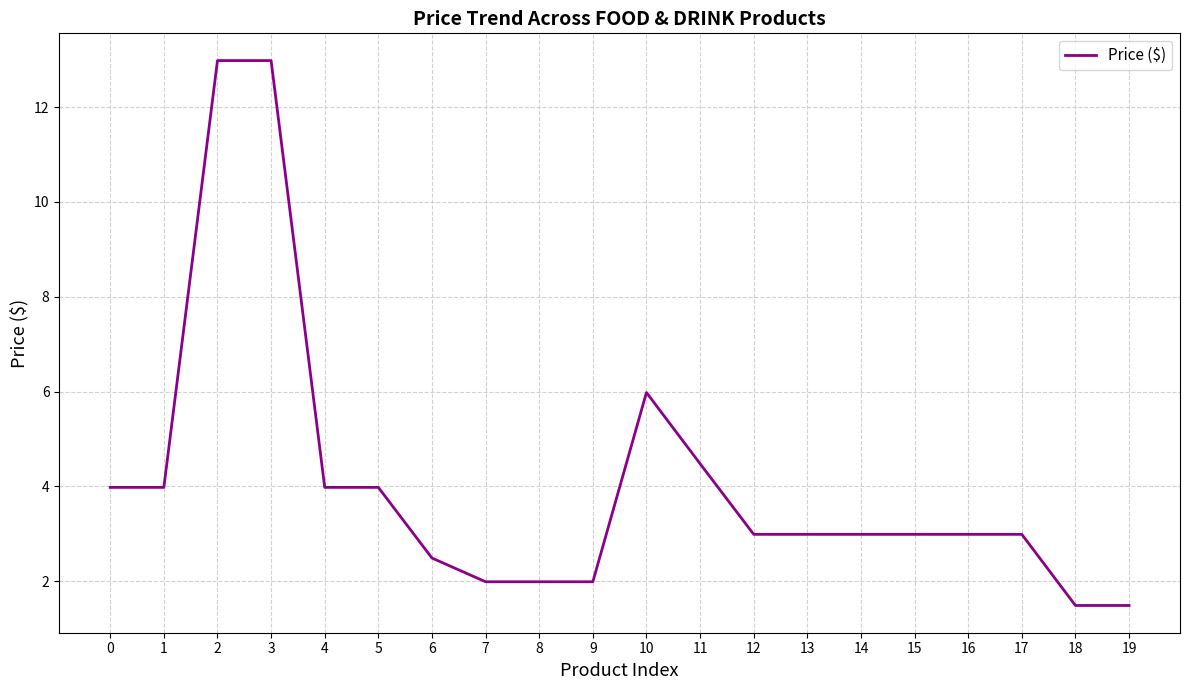

Is this an area chart (filled region under the line)?

No